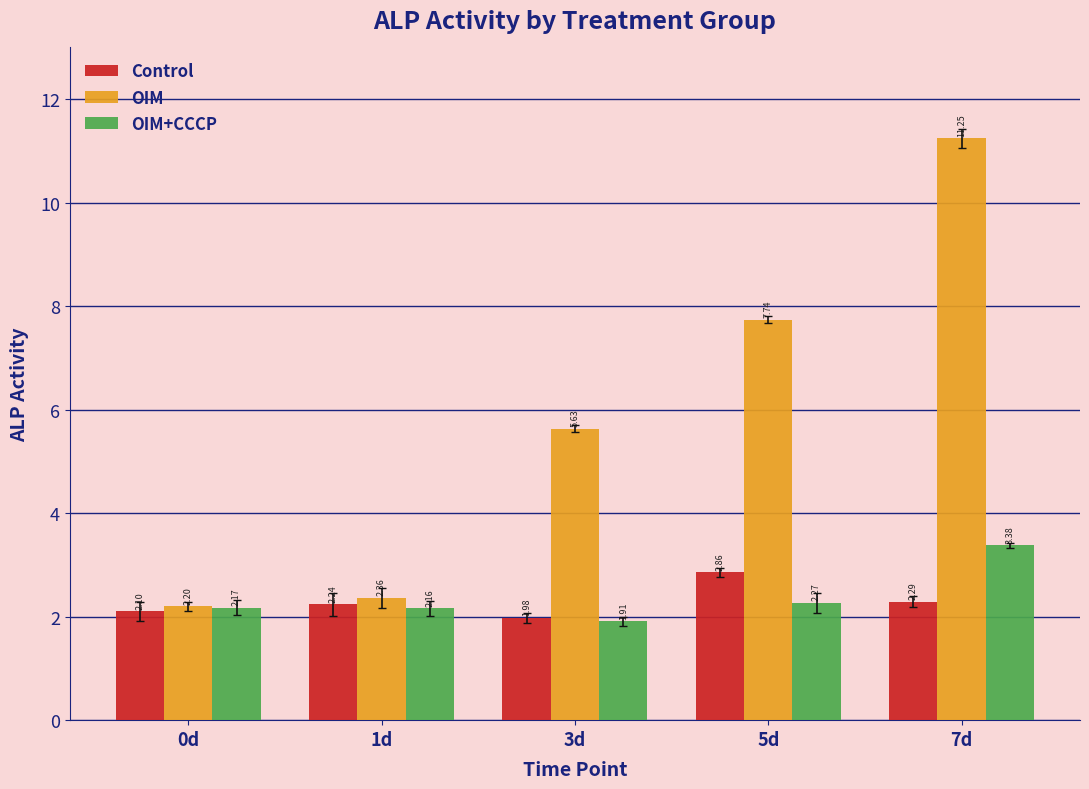

Rank the series at 5d from highest to lowest value.

OIM, Control, OIM+CCCP